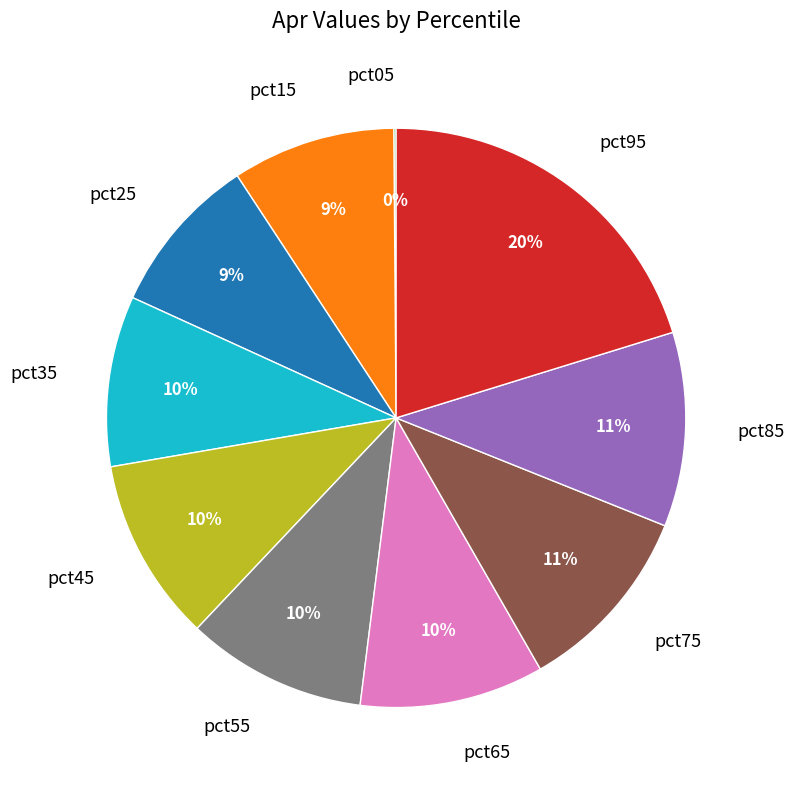

What is the largest slice in the pie chart?

pct95